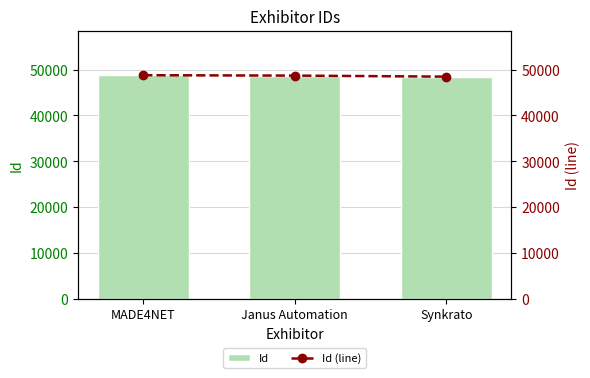

What is the label of the 3rd bar from the right?

MADE4NET